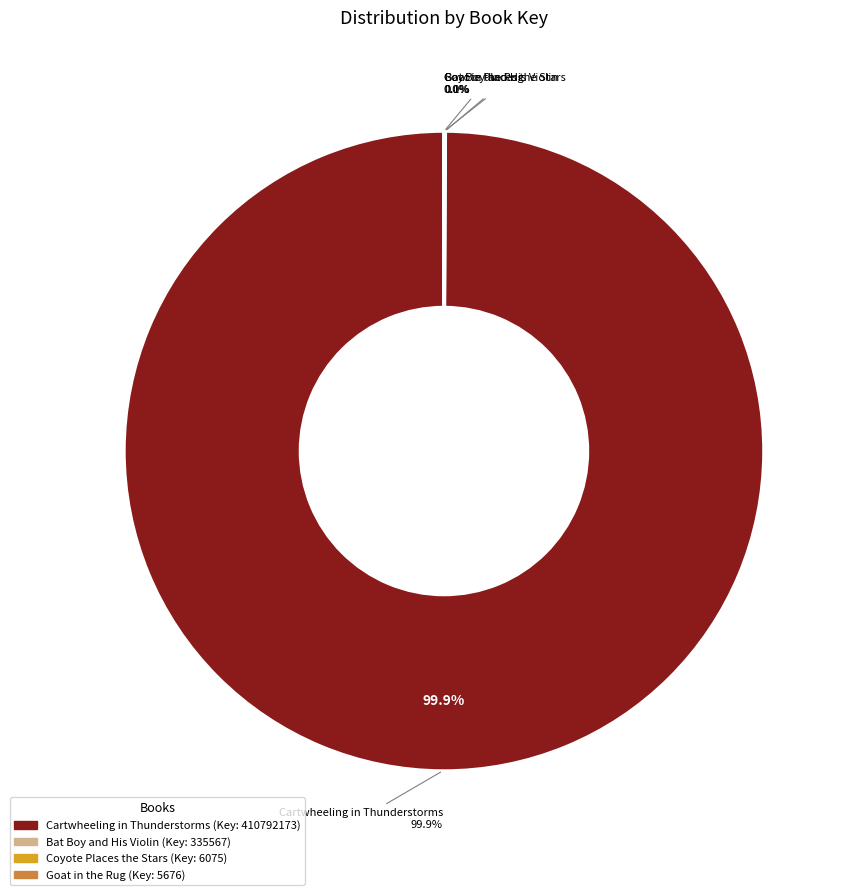

True or false: Goat in the Rug accounts for 1% of the total.

False